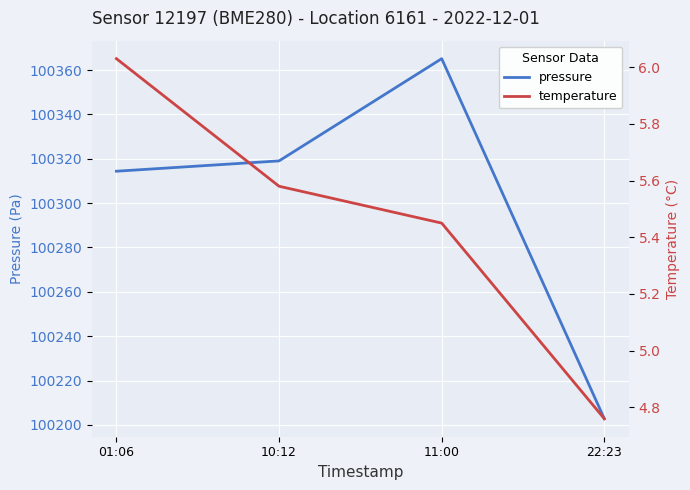

Which has a higher value, 10:12 or 01:06?

10:12